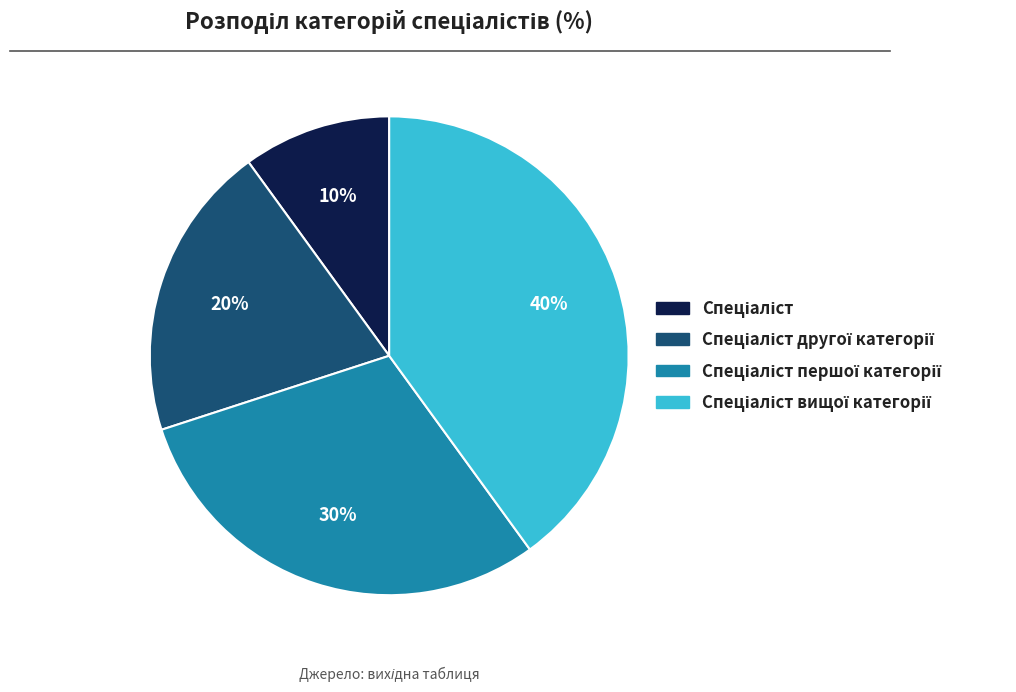

To the nearest percent, what is the average slice percentage?

25%